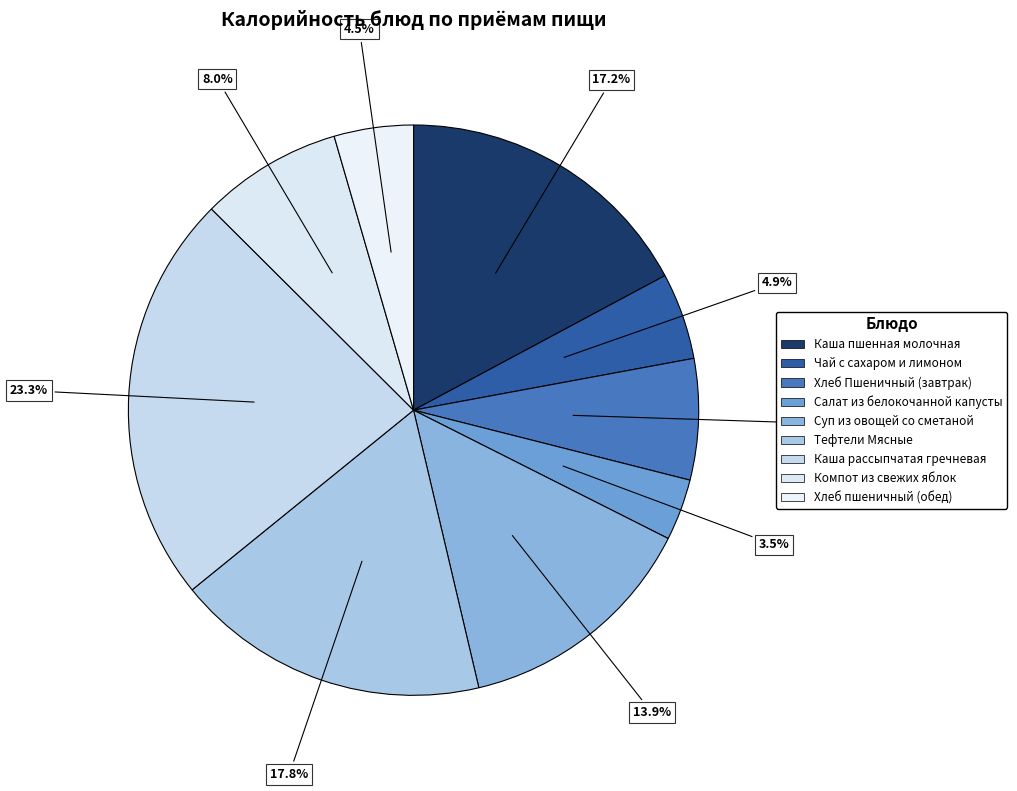

What is the change in value from Каша пшенная молочная to Хлеб Пшеничный (завтрак)?

-142.5